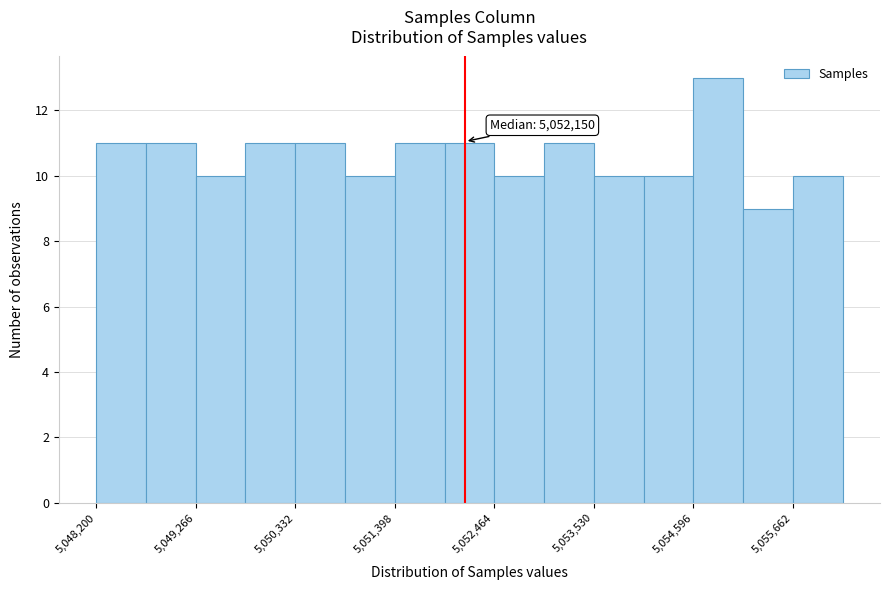

Read against the x-axis, roughly where is the centre of the tallest bar?

5054800